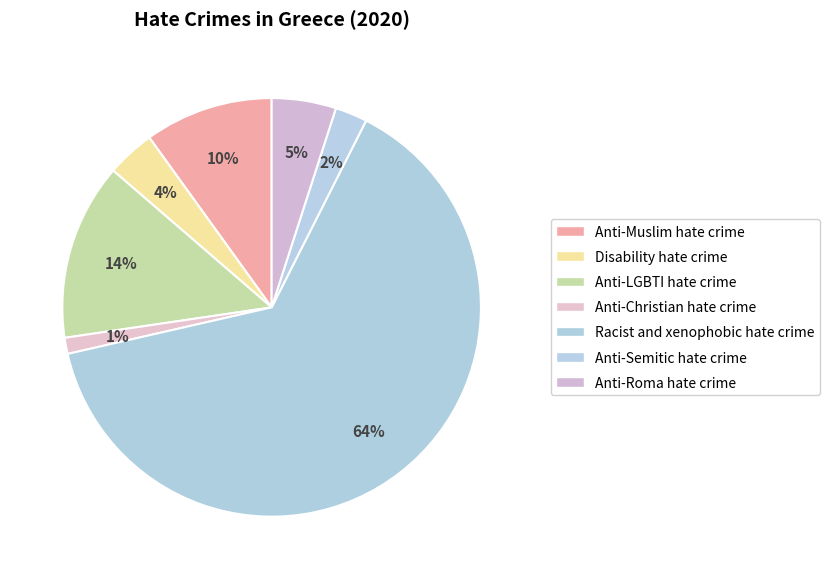

What percentage is the Anti-Muslim hate crime slice, to the nearest percent?

10%